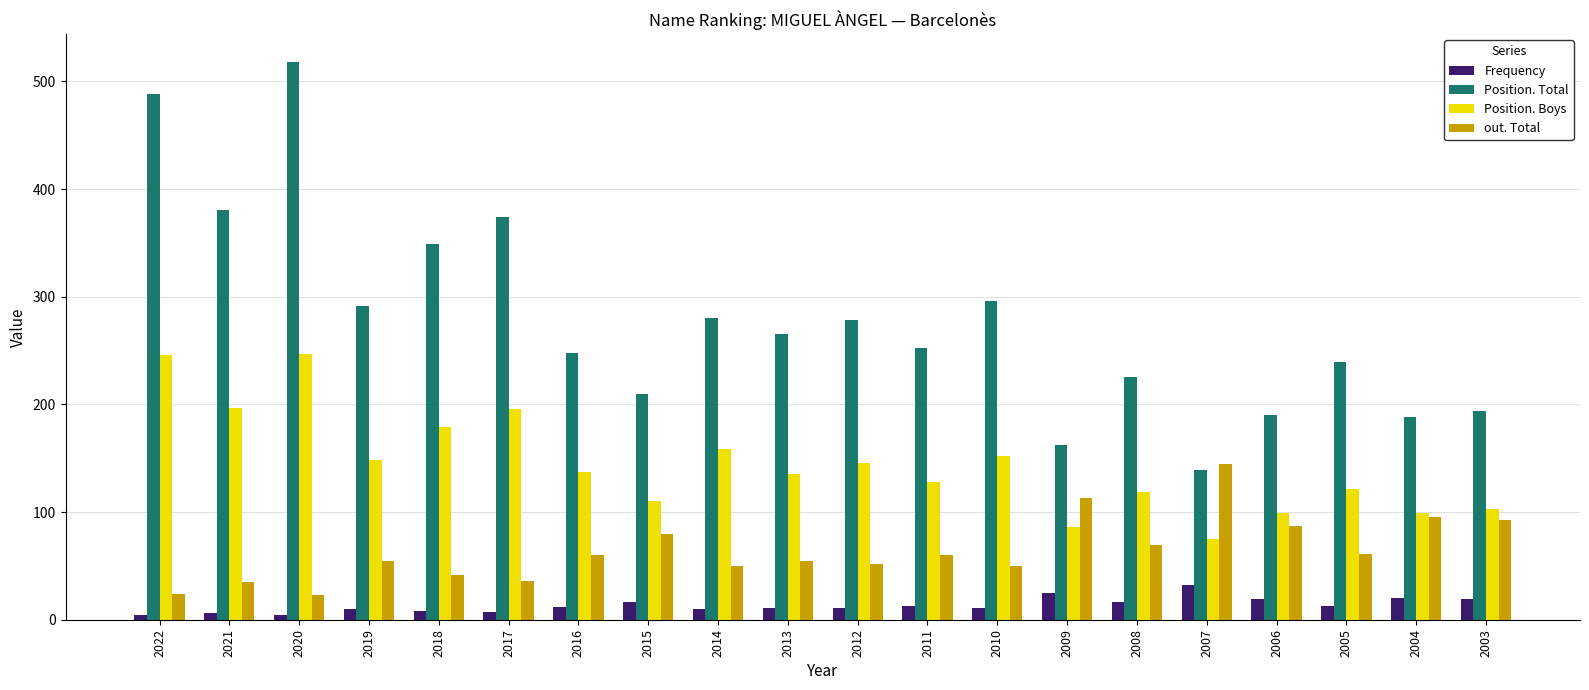

What is the value of the Position. Total bar at the 20th from the left?

194